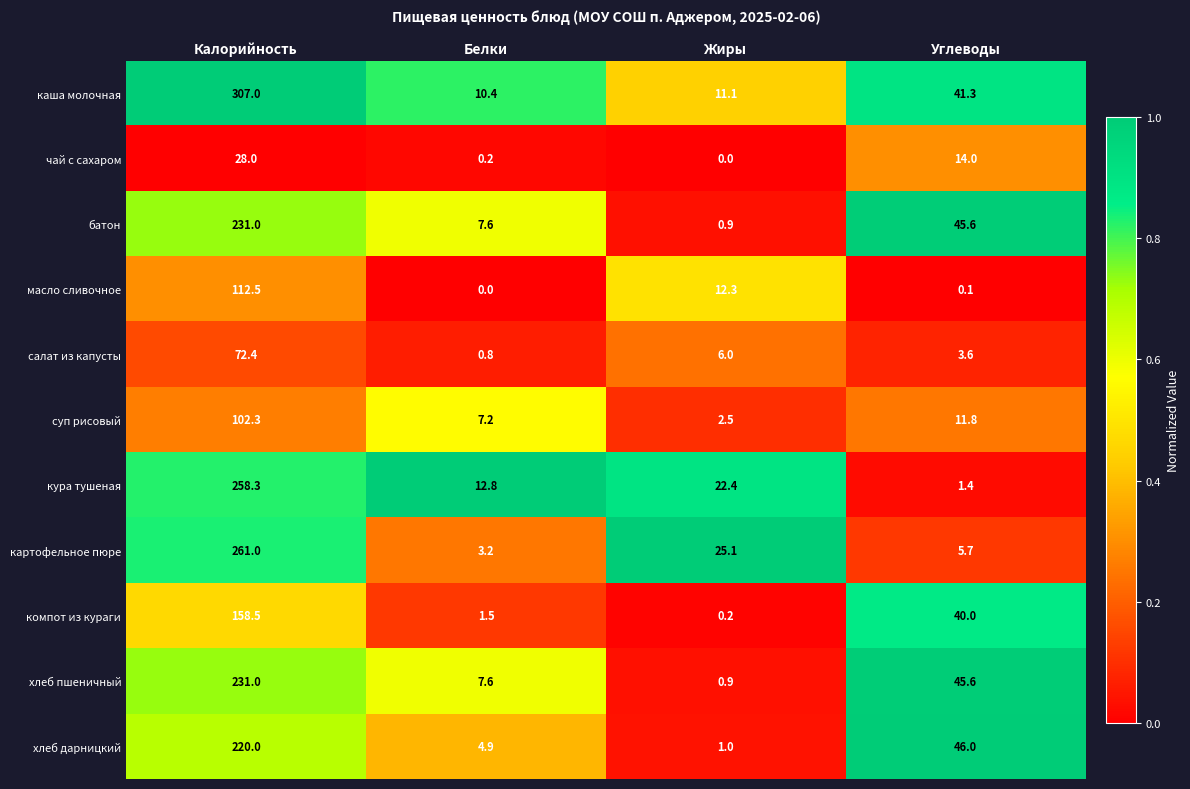

What is the lowest value of the хлеб дарницкий series?

1.0